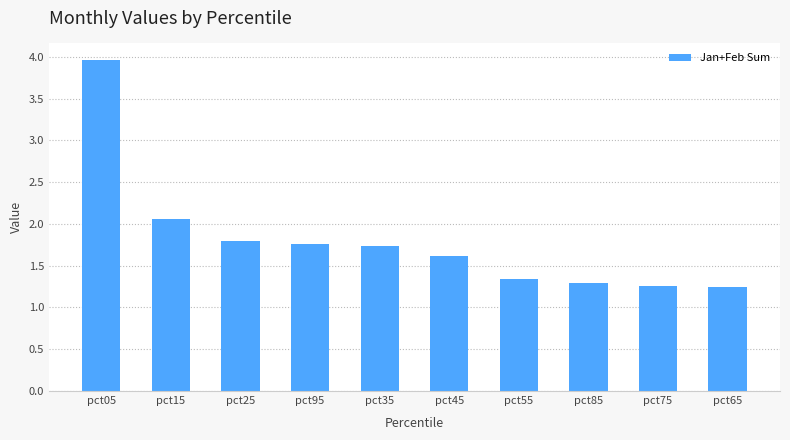

Is it true that the value at pct65 is 0.6?

False